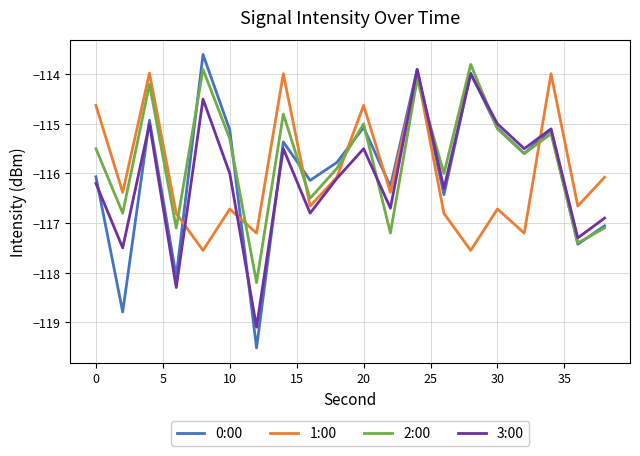

How many times do 1:00 and 2:00 cross each other?

6